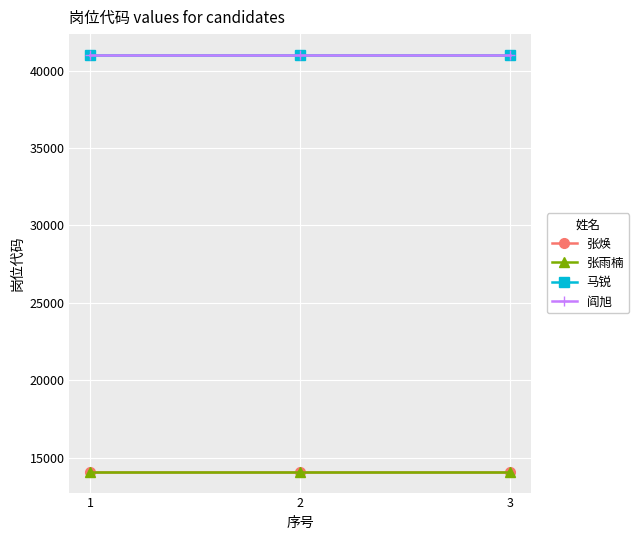

Does the chart have visible grid lines?

Yes